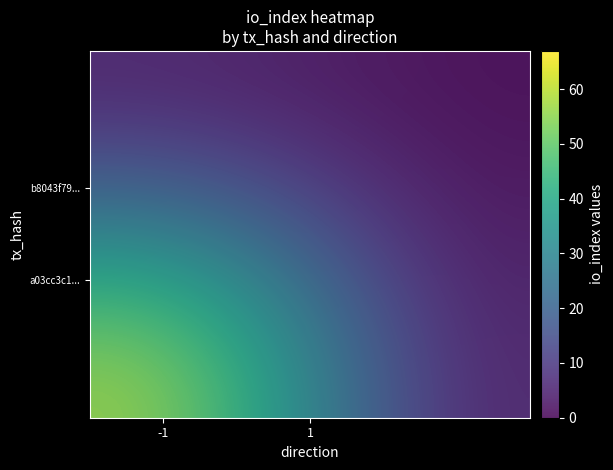

Rank the series at -1 from lowest to highest value.

b8043f794886f2887980c8fb56fde05cf9c3aca, a03cc3c10ecefe22b665f2e8346f88d10cb211f